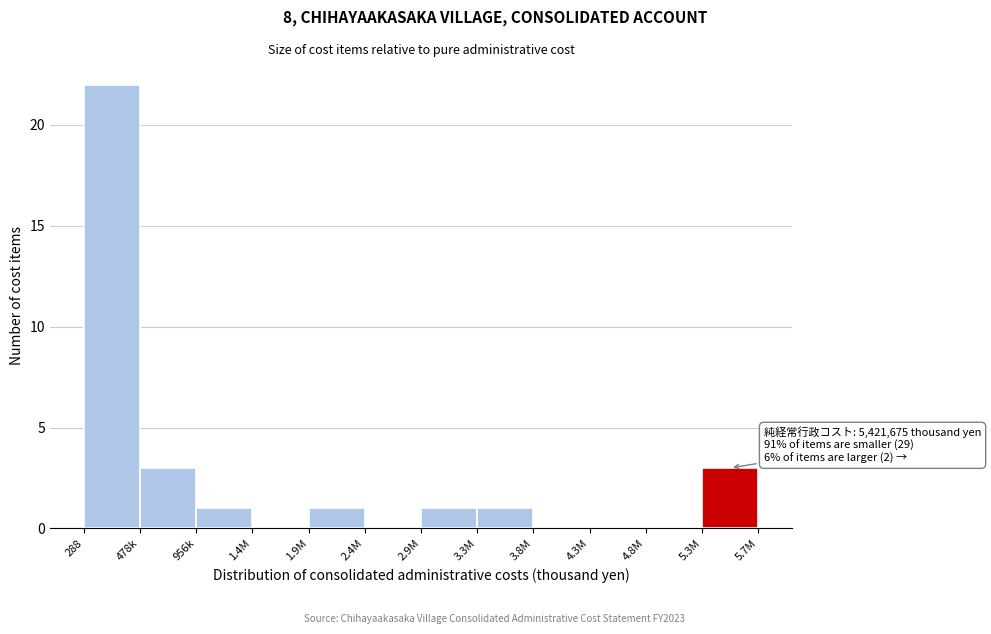

Reading left to right, extract all data points from this chart.

288=22	478k=3	956k=1	1.4M=0	1.9M=1	2.4M=0	2.9M=1	3.3M=1	3.8M=0	4.3M=0	4.8M=0	5.3M=3